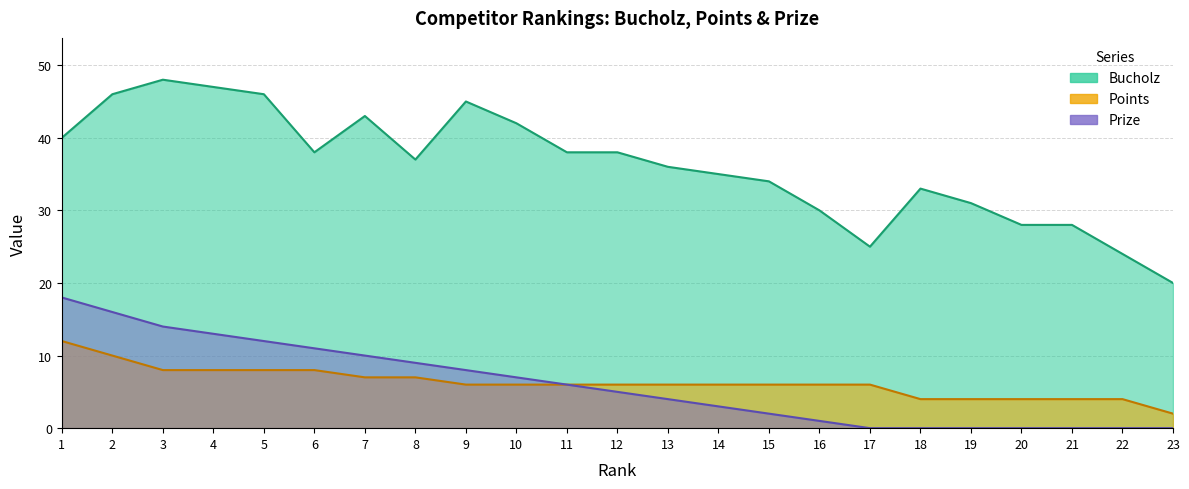

Does the chart display data point markers on the line(s)?

No